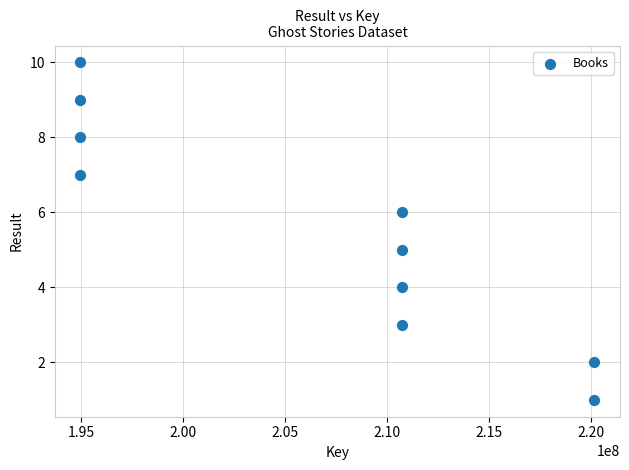

What is the average X value?

206313603